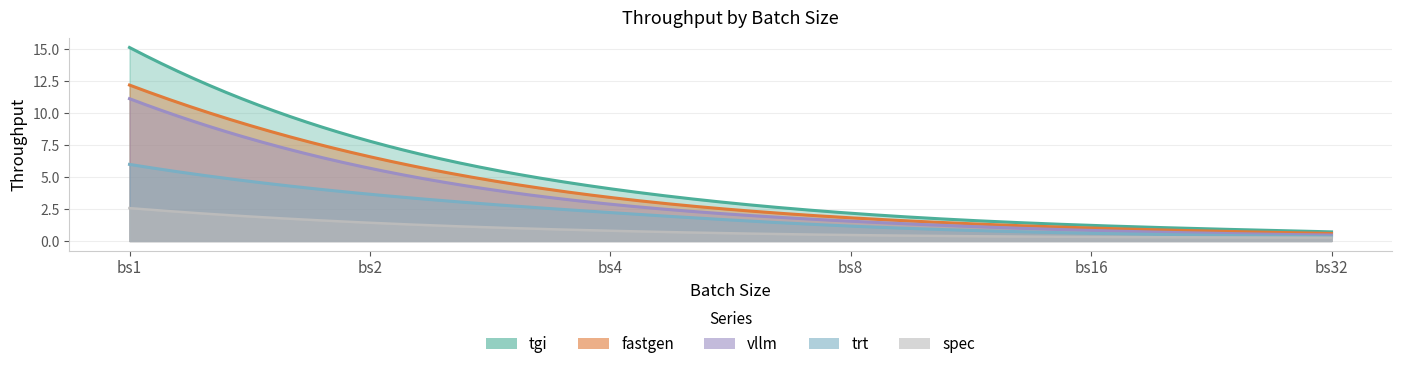

The trt series shows 6.0 at bs1. True or false?

True